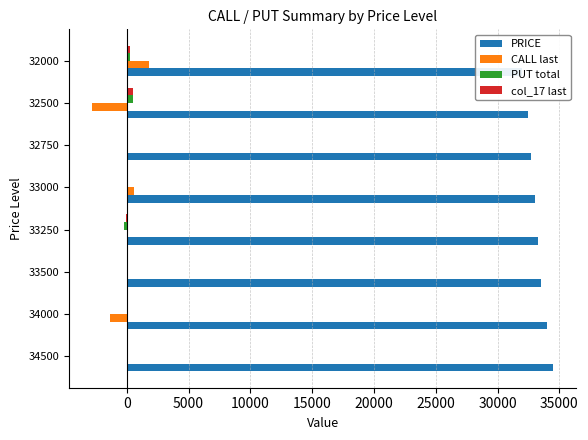

How many bars are there in total?

32